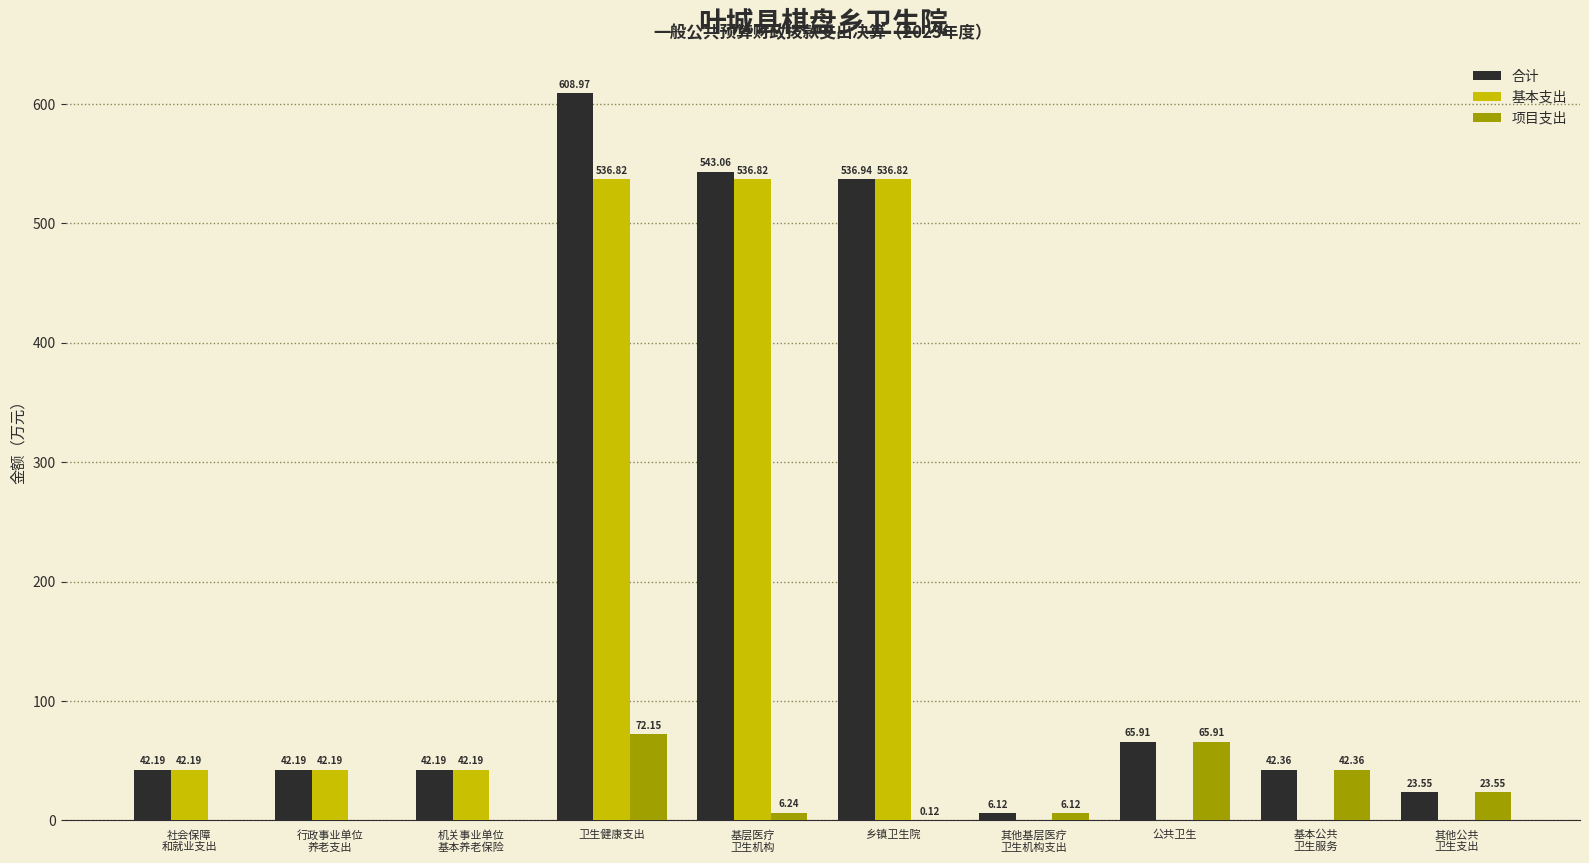

How many data points does each series have?

10